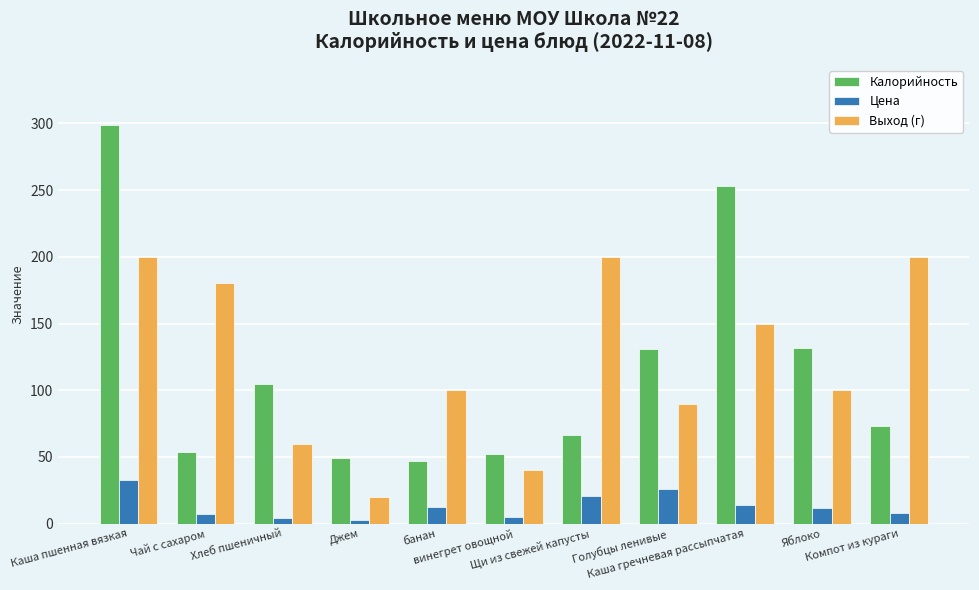

Does the chart contain stacked bars?

No